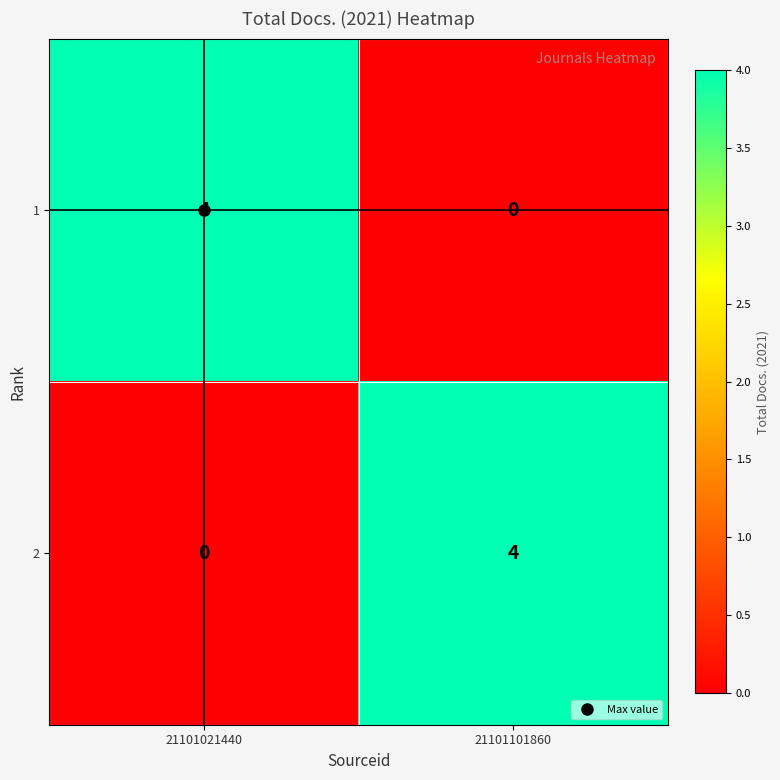

At which label does 2 reach its minimum?

21101021440